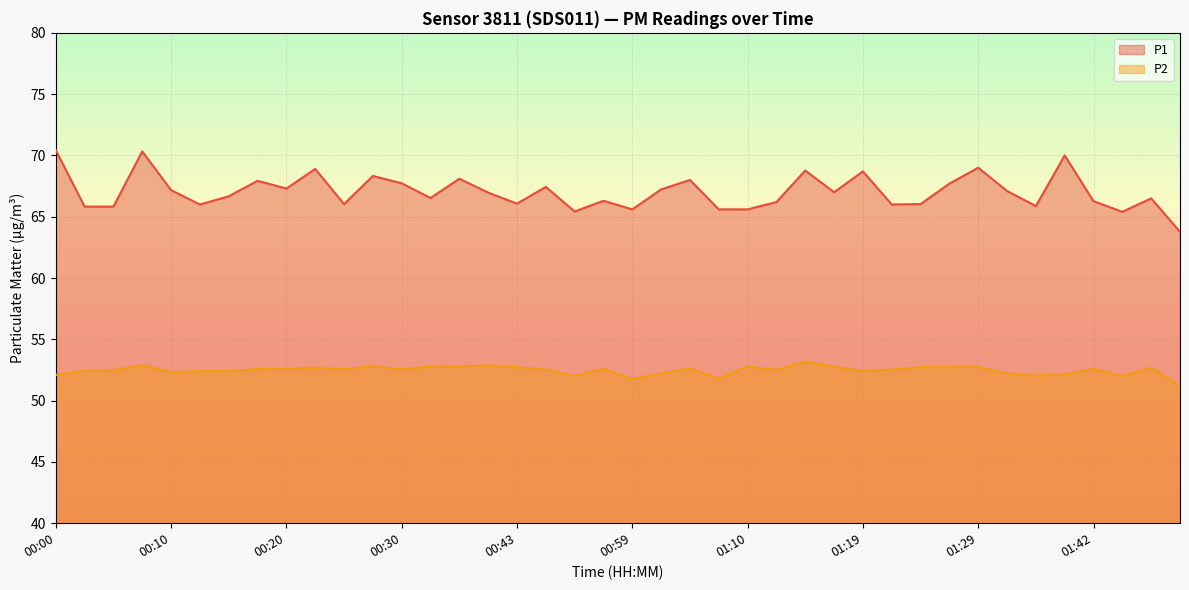

List the series in order of their overall mean, lowest first.

P2, P1